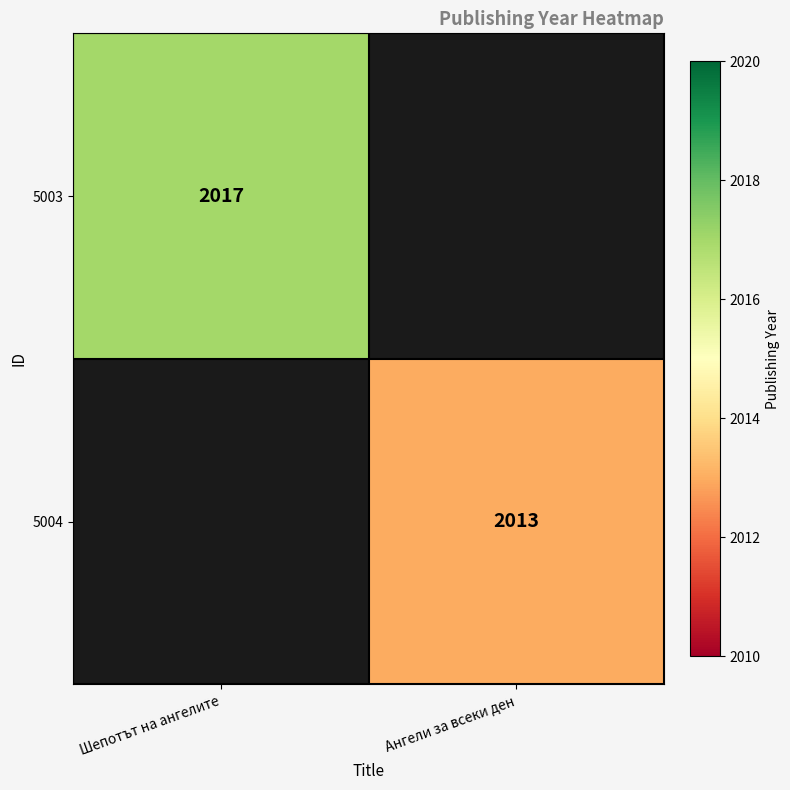

Is the value of 5003 at Шепотът на ангелите greater than the value of 5004 at Ангели за всеки ден?

Yes